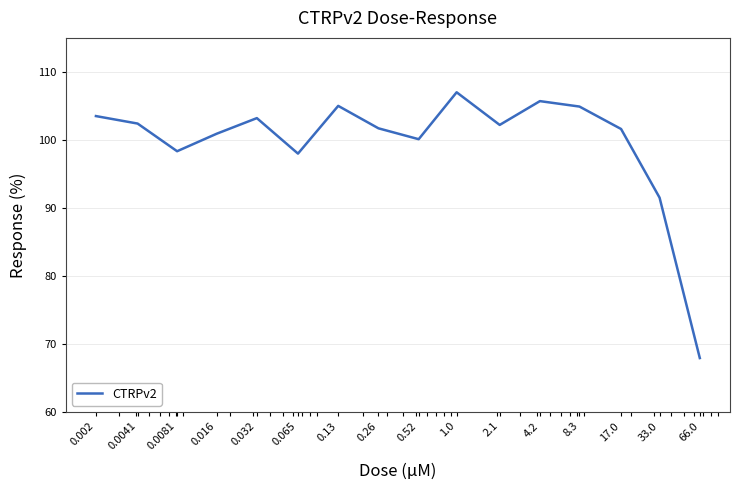

What is the minimum value shown in the chart?

67.9